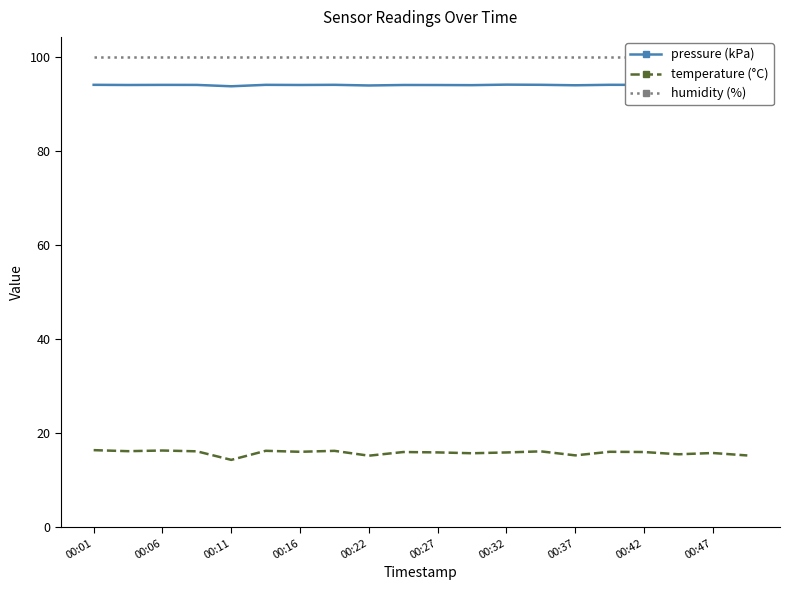

True or false: pressure (kPa) and humidity (%) cross at least once.

False